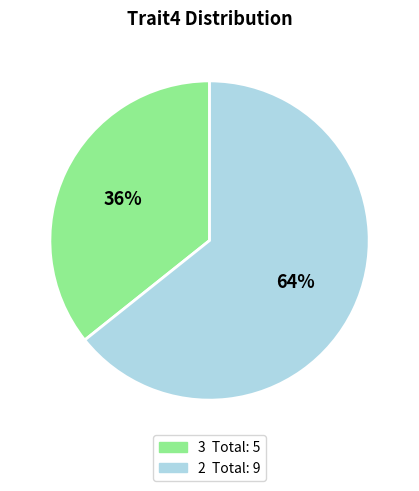

Is there a majority slice in this chart?

Yes